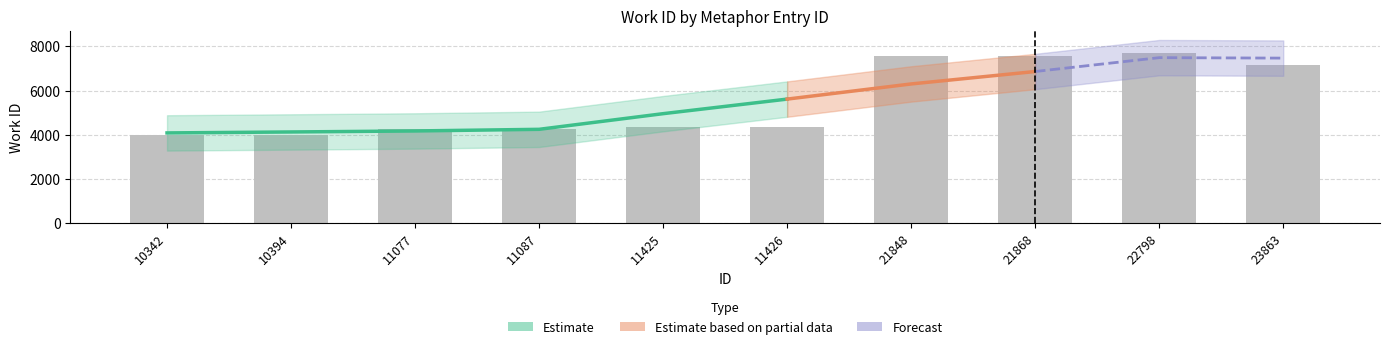

Rank the categories by value from lowest to highest.

10342, 10394, 11077, 11087, 11425, 11426, 23863, 21848, 21868, 22798